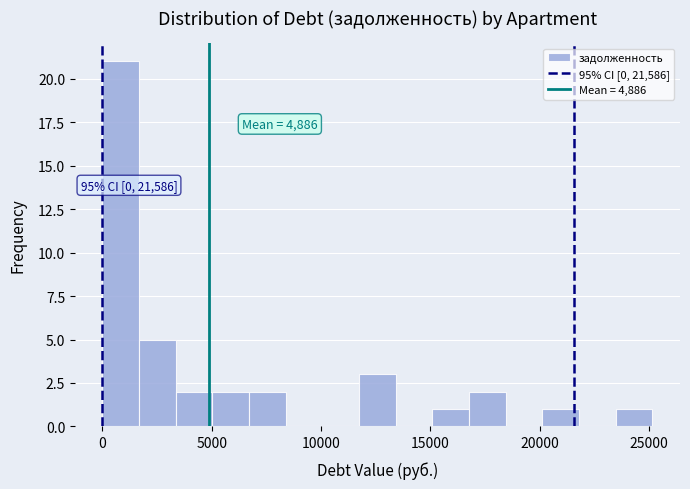

Read against the x-axis, roughly where is the centre of the tallest bar?

1000